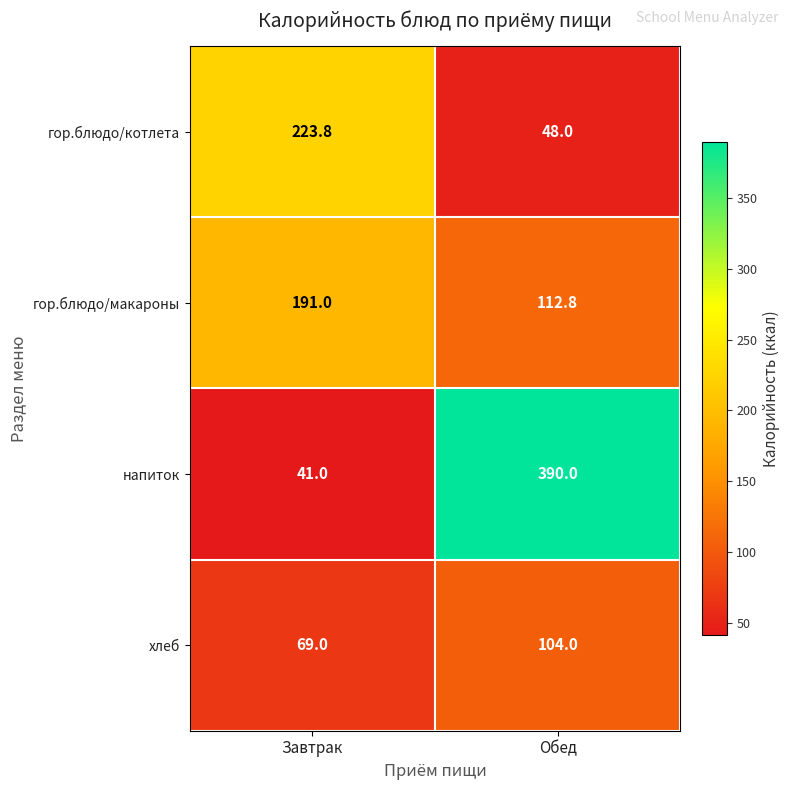

Which category has the highest value across all series?

Обед